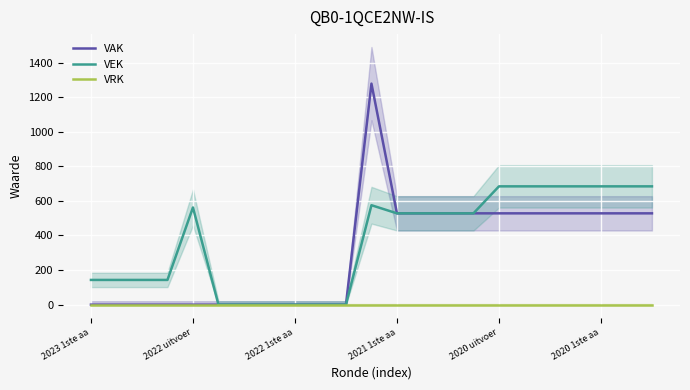

What is the difference between the maximum and minimum values in the VAK series?

1278